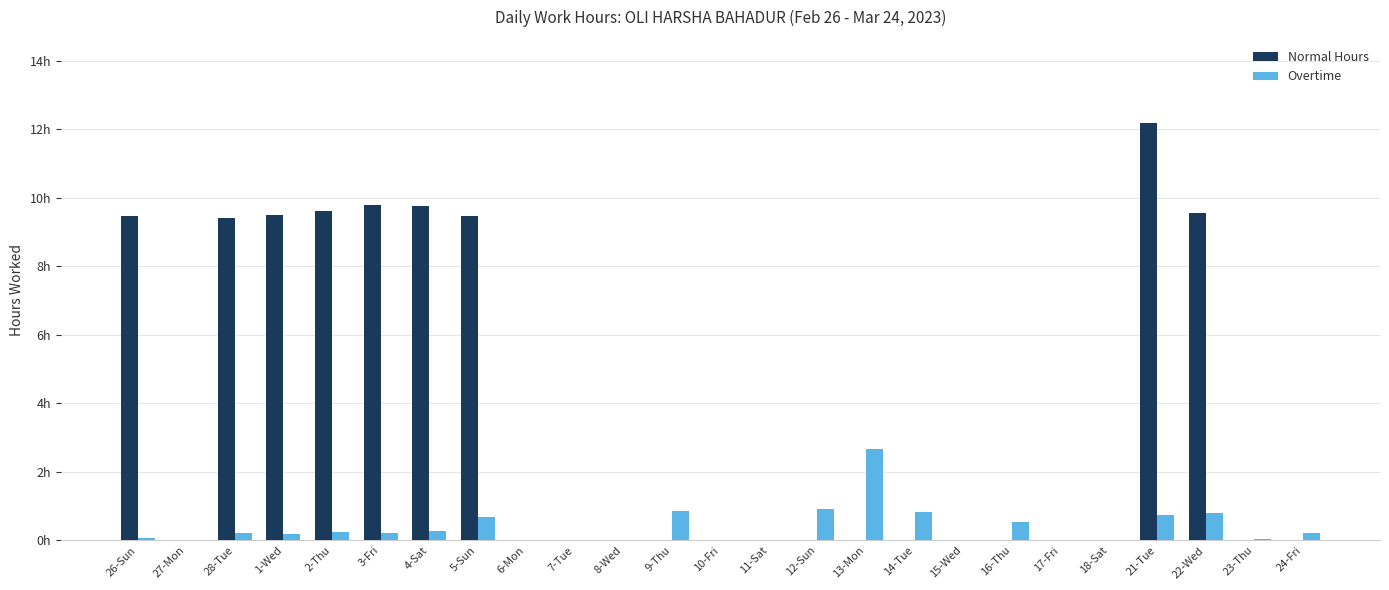

Are the bars horizontal?

No